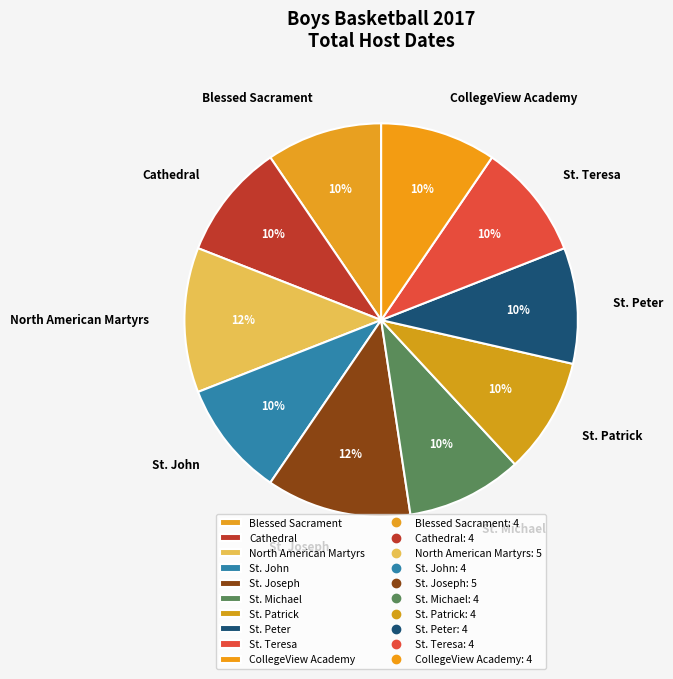

Approximately how many times larger is the value at CollegeView Academy compared to Blessed Sacrament?

1.0